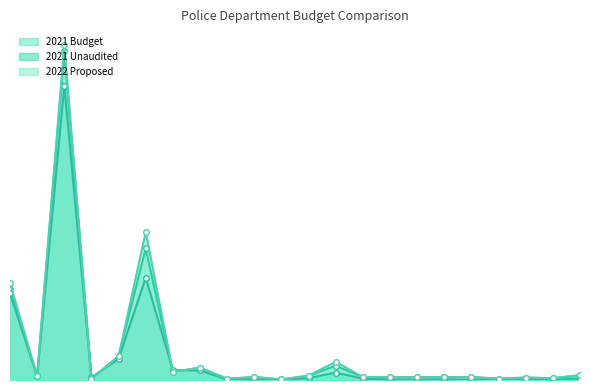

What is the difference between the maximum and second lowest values in the 2021 Unaudited series?

247575.0